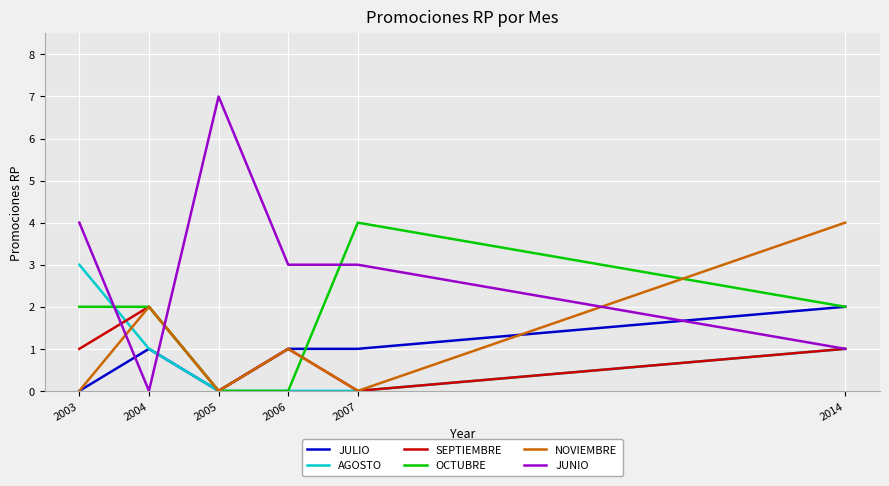

Which series has the largest total across all categories?

JUNIO